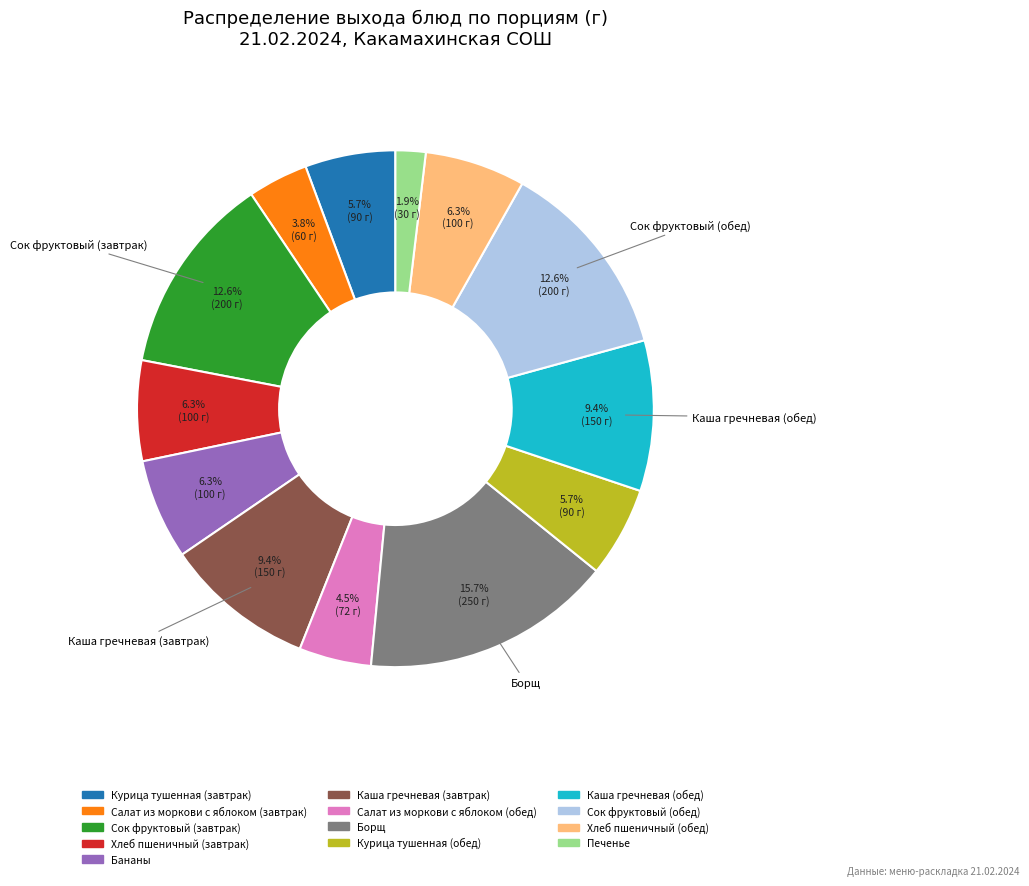

To the nearest percent, what portion does Салат из моркови с яблоком (завтрак) represent?

4%